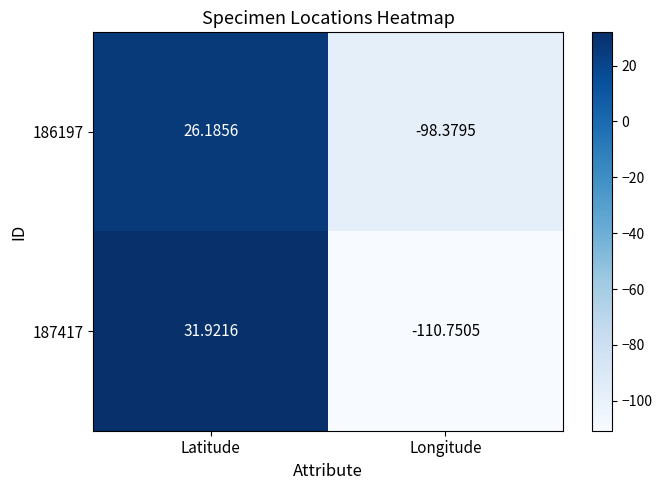

At which label does 187417 first exceed 31?

Latitude